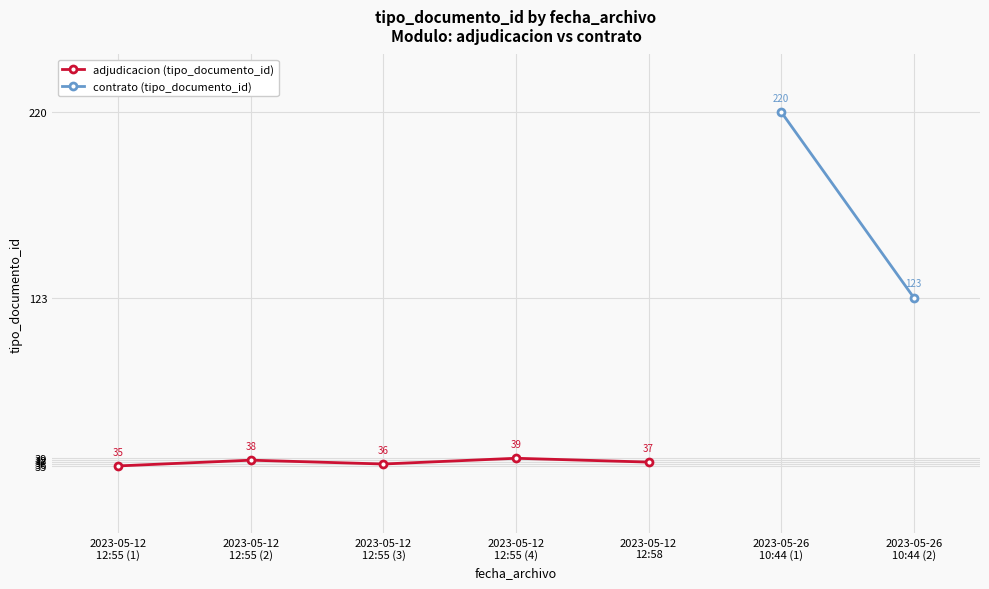

Rank the categories by value from highest to lowest.

2023-05-12
12:55 (4), 2023-05-12
12:55 (2), 2023-05-12
12:58, 2023-05-12
12:55 (3), 2023-05-12
12:55 (1)